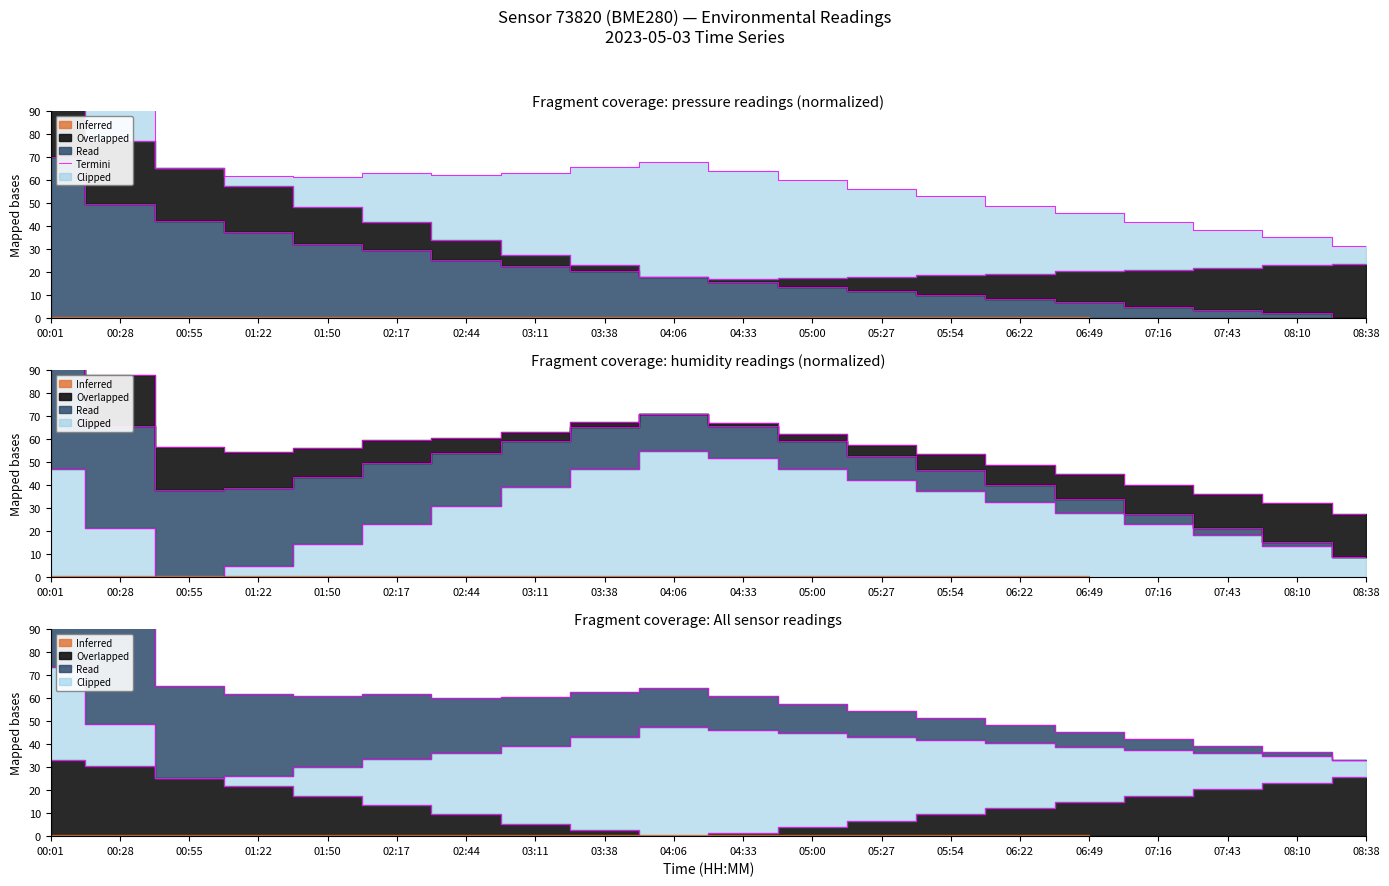

What position from the right is 08:10?

2